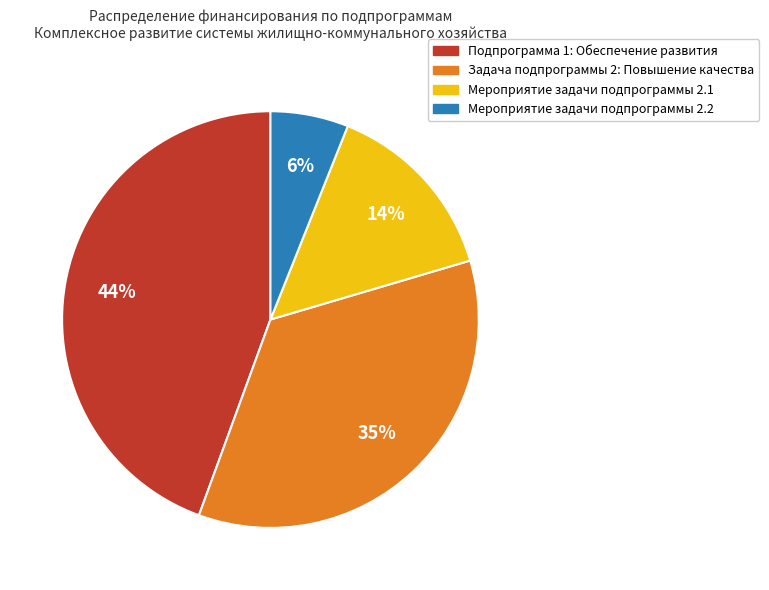

Does any single category account for the majority?

No